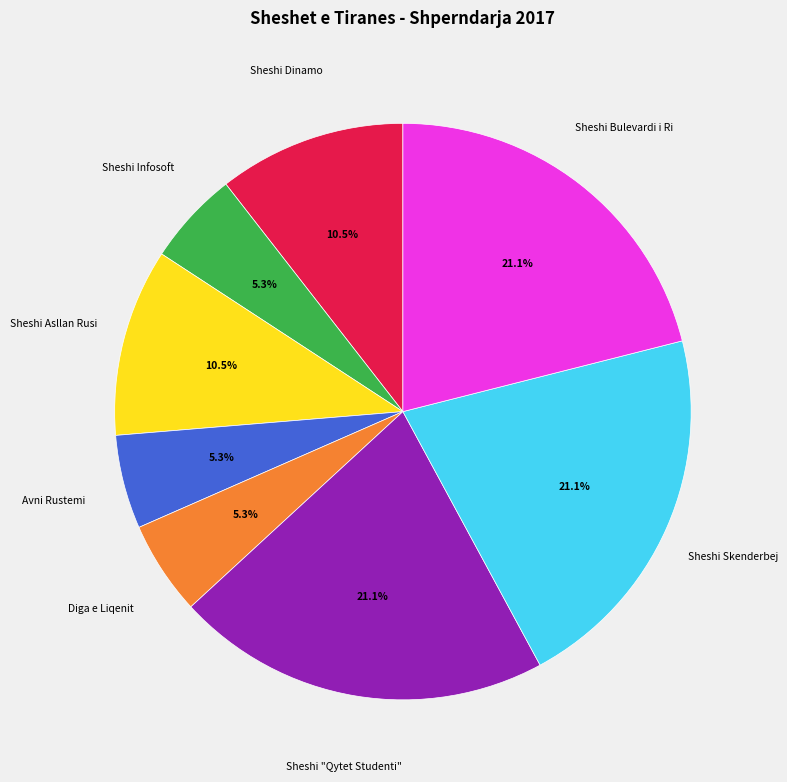

Does Sheshi "Qytet Studenti" represent more than half of the total?

No